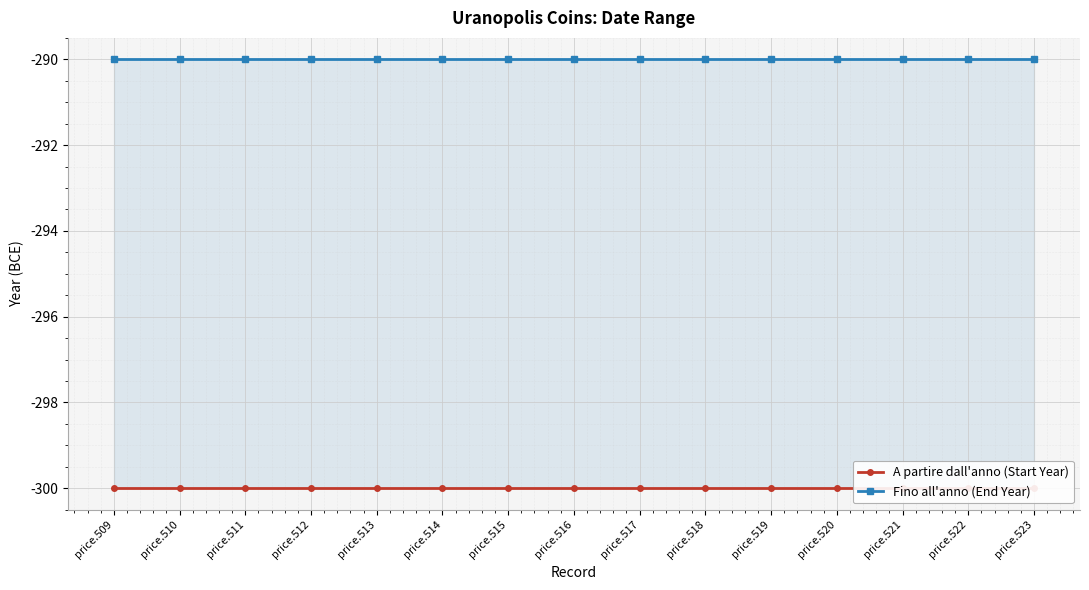

At how many categories does at least one series exceed -292?

15